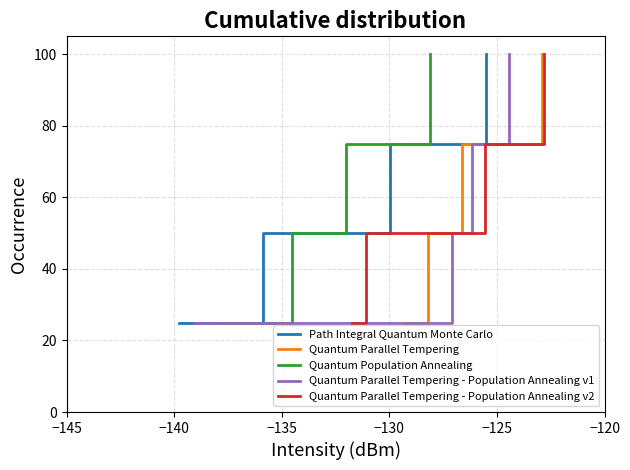

True or false: Quantum Parallel Tempering and Quantum Population Annealing cross at least once.

False